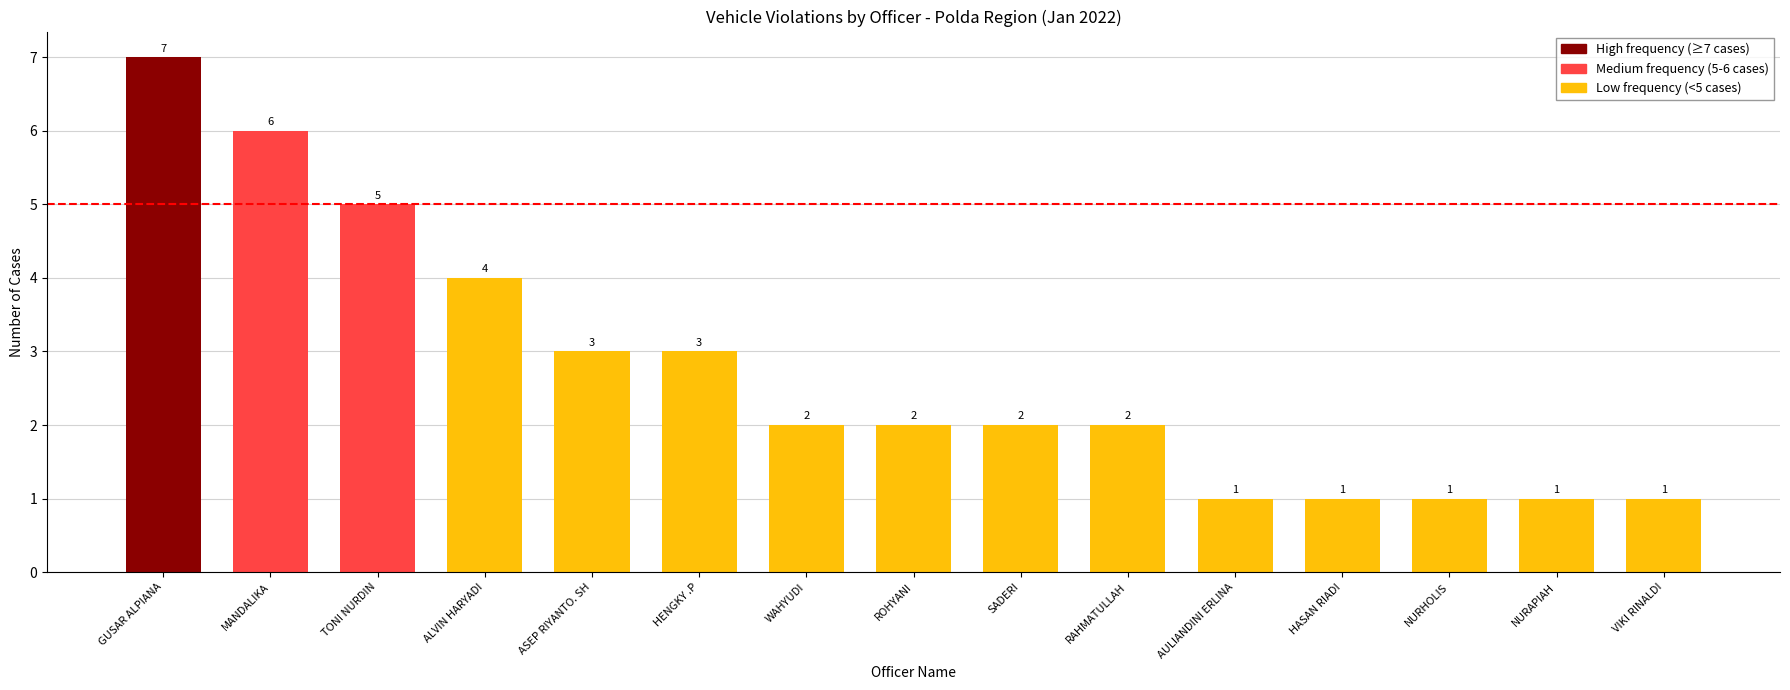

What is the ratio of the value at AULIANDINI ERLINA to the value at HENGKY .P?

0.3